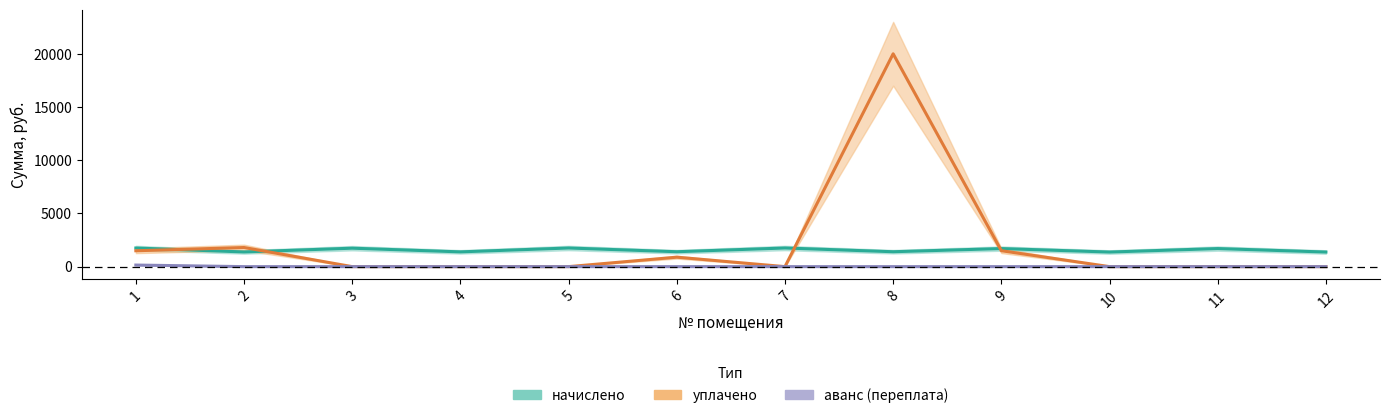

True or false: аванс (переплата) and уплачено cross at least once.

False